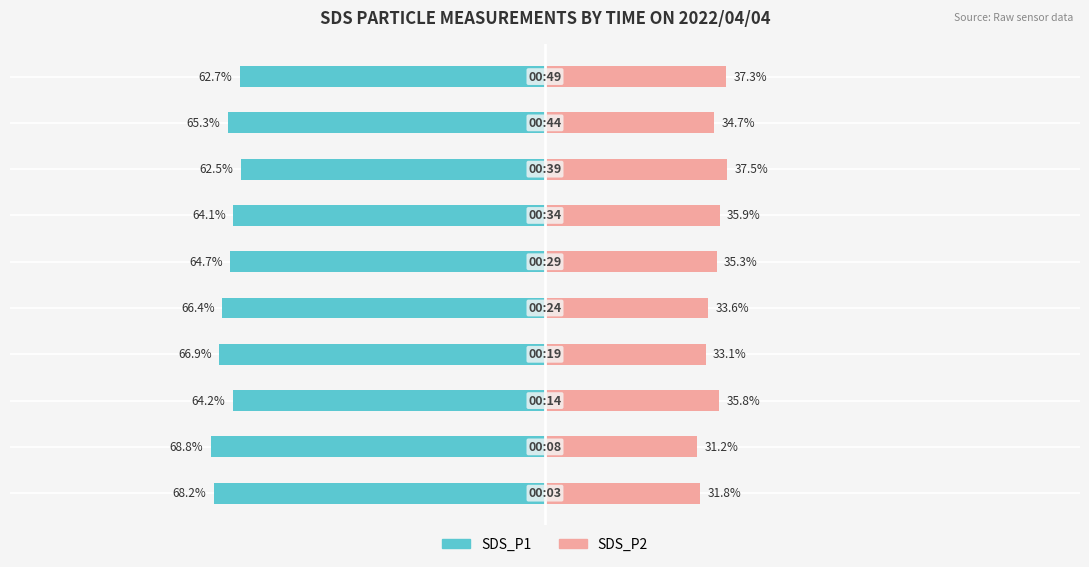

How many bars are there in each group?

2